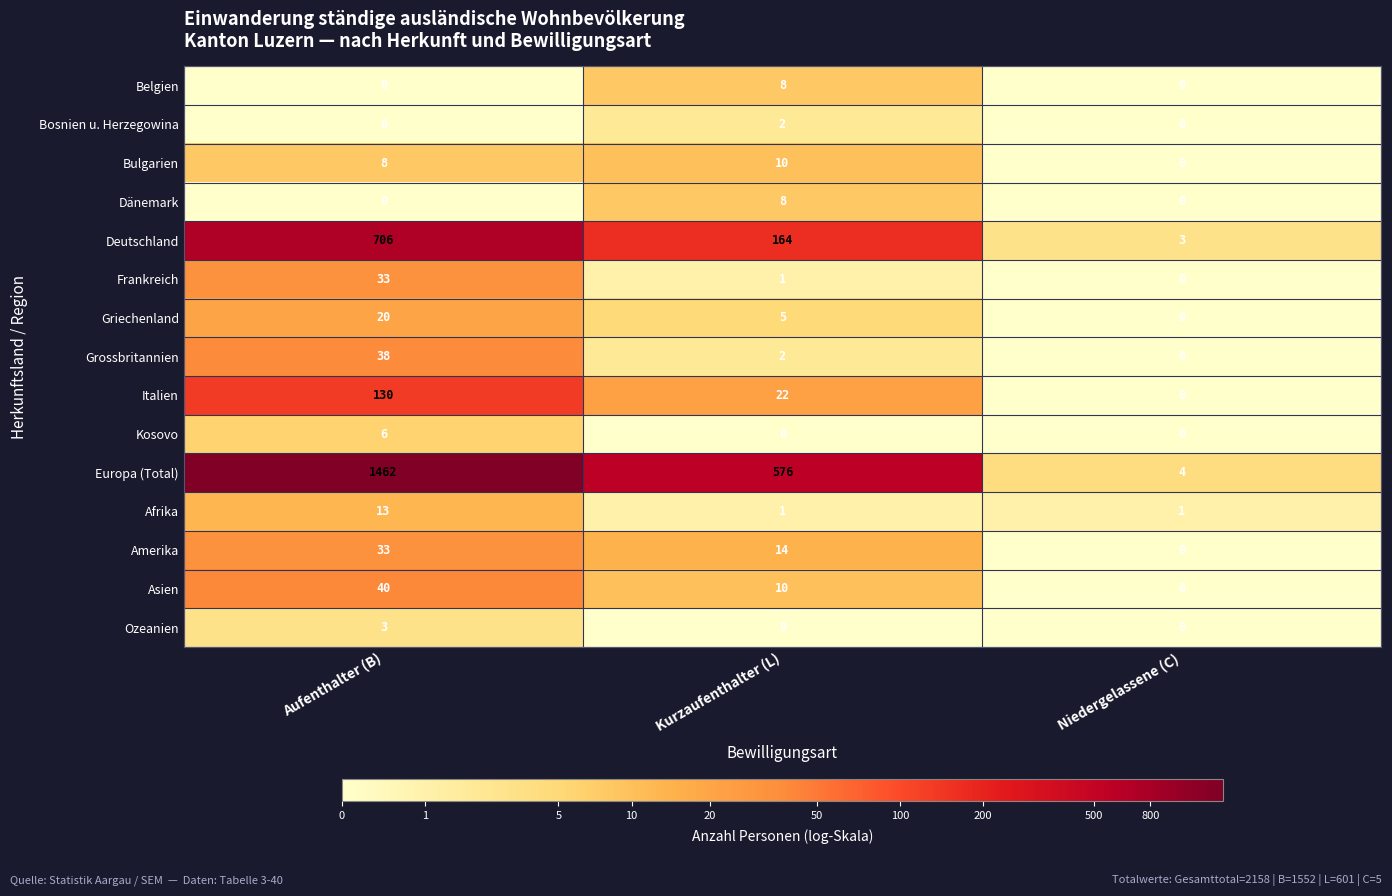

At which label does Frankreich reach its peak?

Aufenthalter (B)